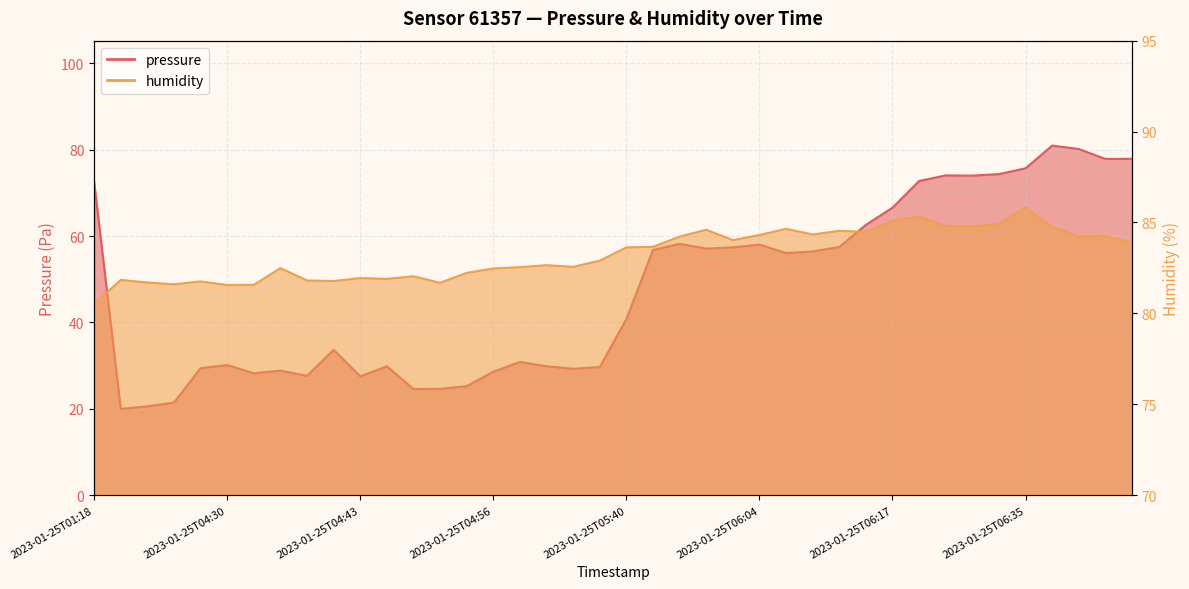

Which series has the widest spread of values?

pressure